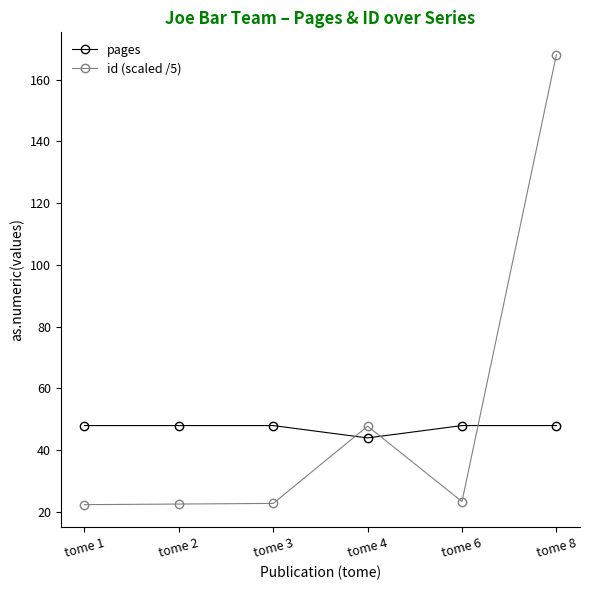

What is the smallest value displayed?

22.4